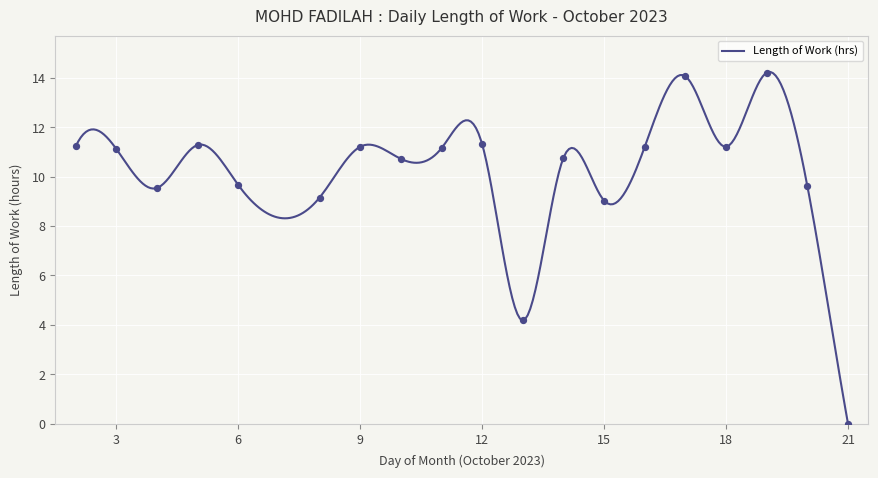

Which has a higher value, 12 or 14?

12